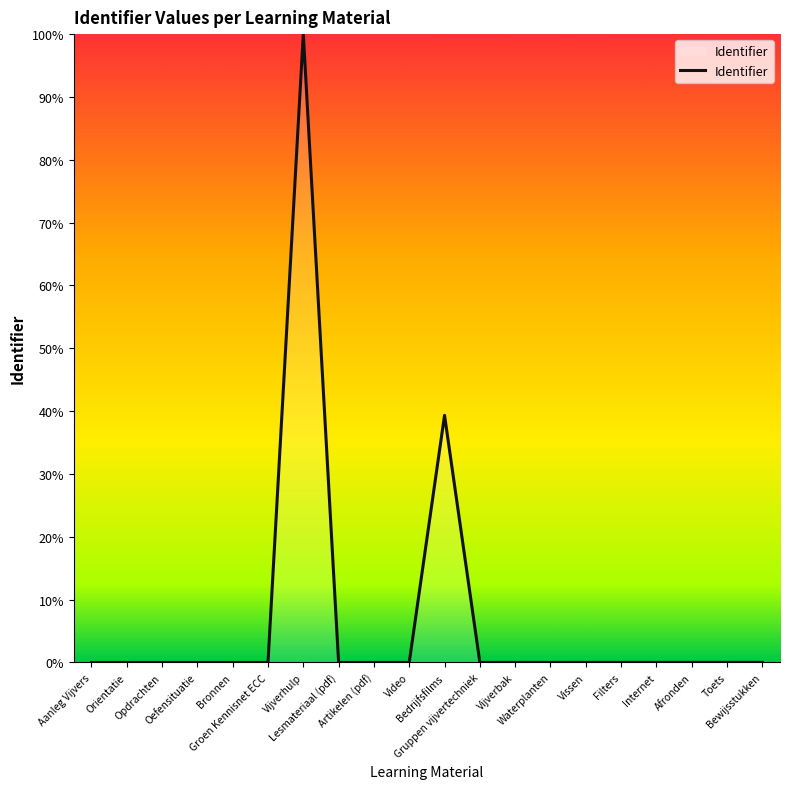

What is the maximum value shown in the chart?

100.0